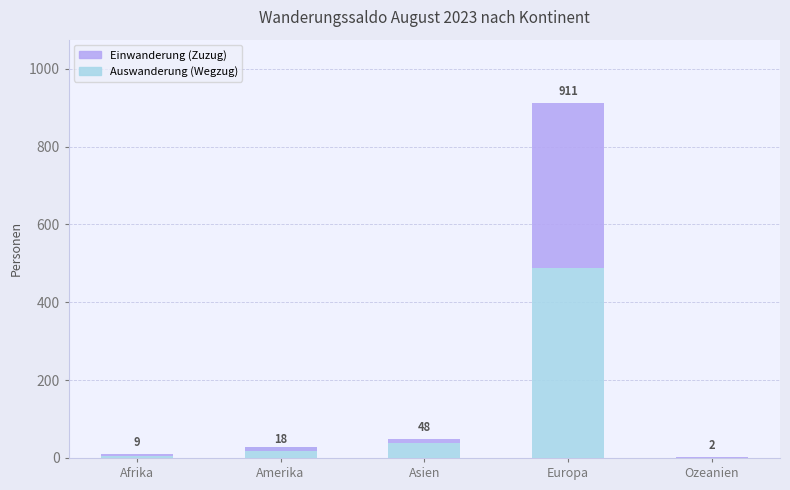

Reading left to right, extract all data points from this chart.

Auswanderung (Wegzug): 5	27	38	489	1
Einwanderung (Zuzug): 4	-9	10	422	1